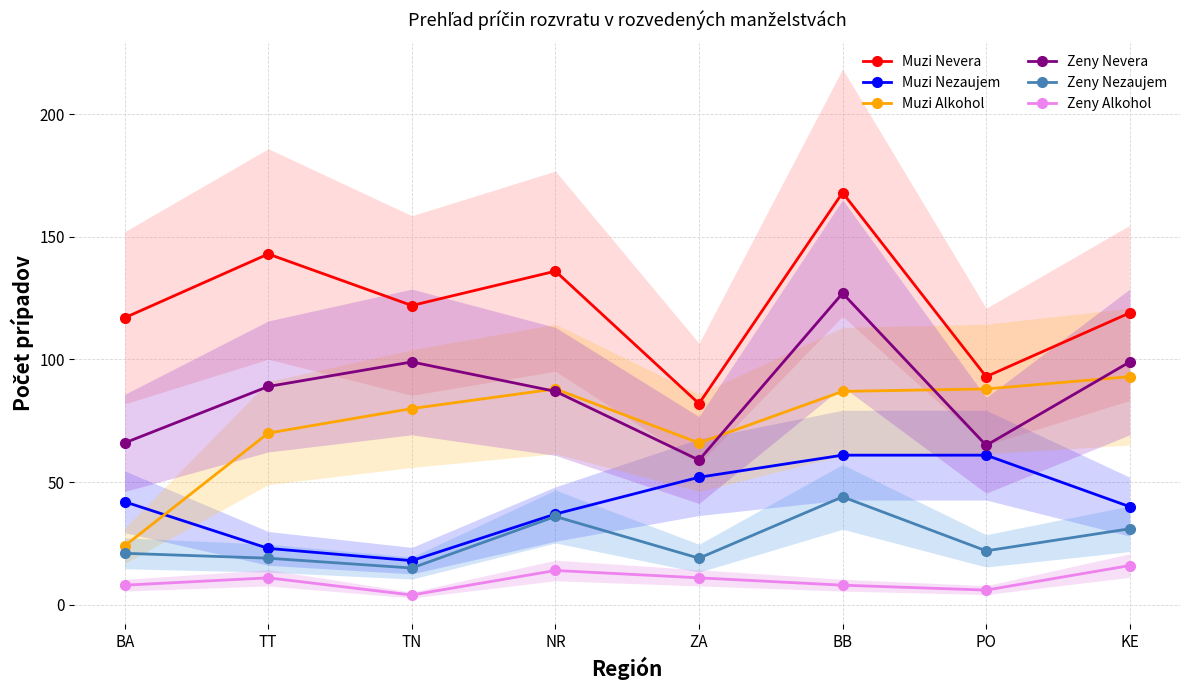

In Zeny Nezaujem, how many points are higher than both neighbors (excluding endpoints)?

2